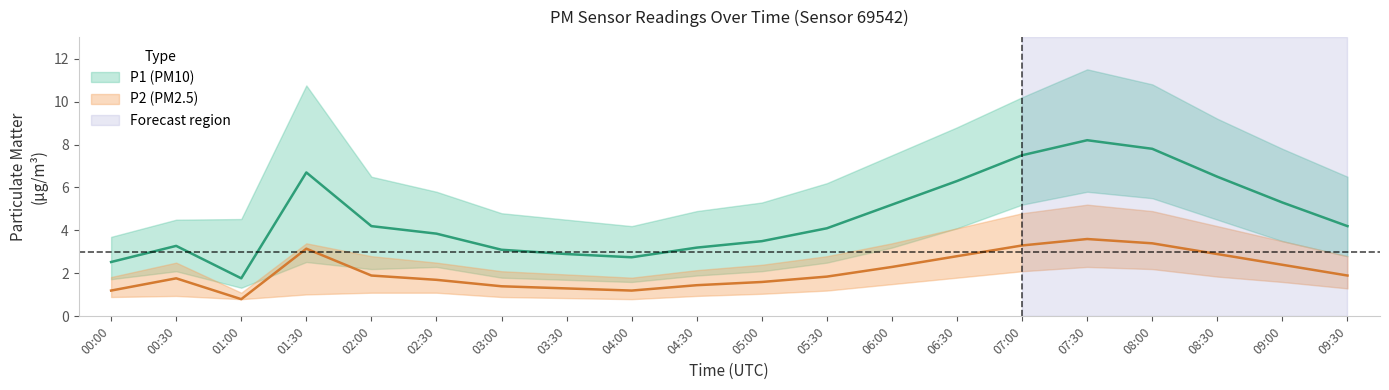

How many interior local valleys does the P2_lower series have?

2